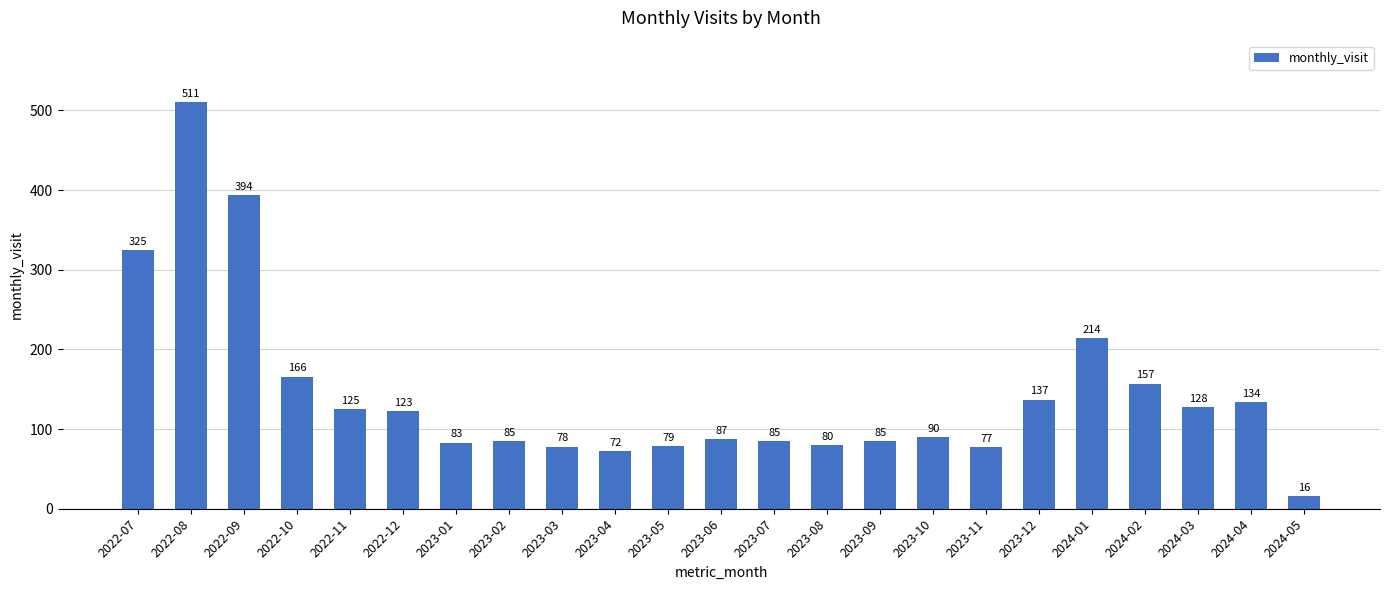

Which has a higher value, 2023-12 or 2023-11?

2023-12